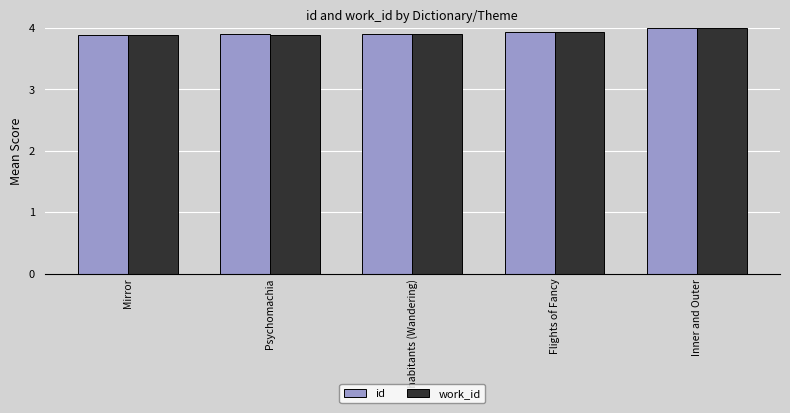

Reading left to right, extract all data points from this chart.

id: Mirror=3.9	Psychomachia=3.9	Inhabitants (Wandering)=3.9	Flights of Fancy=3.9	Inner and Outer=4.0
work_id: Mirror=3.9	Psychomachia=3.9	Inhabitants (Wandering)=3.9	Flights of Fancy=3.9	Inner and Outer=4.0